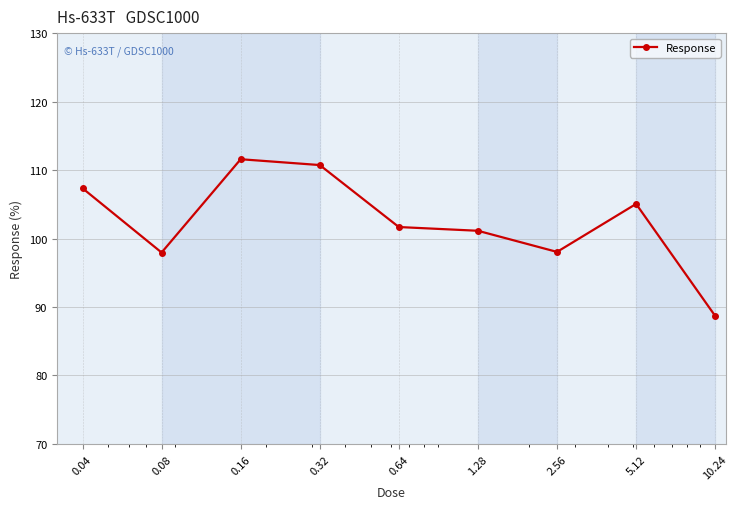

What is the value of the 7th point from the left?

98.0